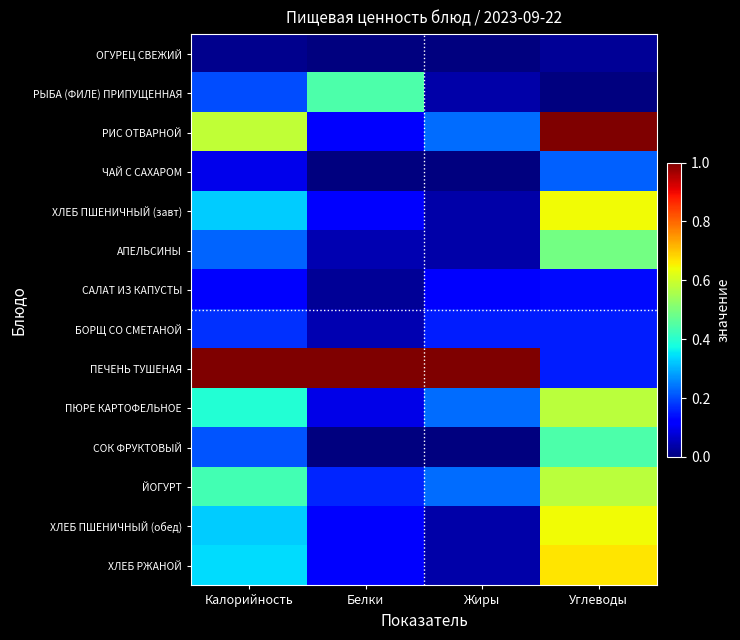

Reading left to right, transcribe all the data shown in this chart.

ОГУРЕЦ СВЕЖИЙ: Калорийность=0.0	Белки=0.0	Жиры=0.0	Углеводы=0.0
РЫБА (ФИЛЕ) ПРИПУЩЕННАЯ: Калорийность=0.2	Белки=0.4	Жиры=0.0	Углеводы=0.0
РИС ОТВАРНОЙ: Калорийность=0.6	Белки=0.1	Жиры=0.2	Углеводы=1.0
ЧАЙ С САХАРОМ: Калорийность=0.1	Белки=0.0	Жиры=0.0	Углеводы=0.2
ХЛЕБ ПШЕНИЧНЫЙ (завт): Калорийность=0.3	Белки=0.1	Жиры=0.0	Углеводы=0.6
АПЕЛЬСИНЫ: Калорийность=0.2	Белки=0.0	Жиры=0.0	Углеводы=0.5
САЛАТ ИЗ КАПУСТЫ: Калорийность=0.1	Белки=0.0	Жиры=0.1	Углеводы=0.1
БОРЩ СО СМЕТАНОЙ: Калорийность=0.2	Белки=0.0	Жиры=0.2	Углеводы=0.2
ПЕЧЕНЬ ТУШЕНАЯ: Калорийность=1.0	Белки=1.0	Жиры=1.0	Углеводы=0.2
ПЮРЕ КАРТОФЕЛЬНОЕ: Калорийность=0.4	Белки=0.1	Жиры=0.2	Углеводы=0.6
СОК ФРУКТОВЫЙ: Калорийность=0.2	Белки=0.0	Жиры=0.0	Углеводы=0.4
ЙОГУРТ: Калорийность=0.4	Белки=0.2	Жиры=0.2	Углеводы=0.6
ХЛЕБ ПШЕНИЧНЫЙ (обед): Калорийность=0.3	Белки=0.1	Жиры=0.0	Углеводы=0.6
ХЛЕБ РЖАНОЙ: Калорийность=0.3	Белки=0.1	Жиры=0.0	Углеводы=0.7